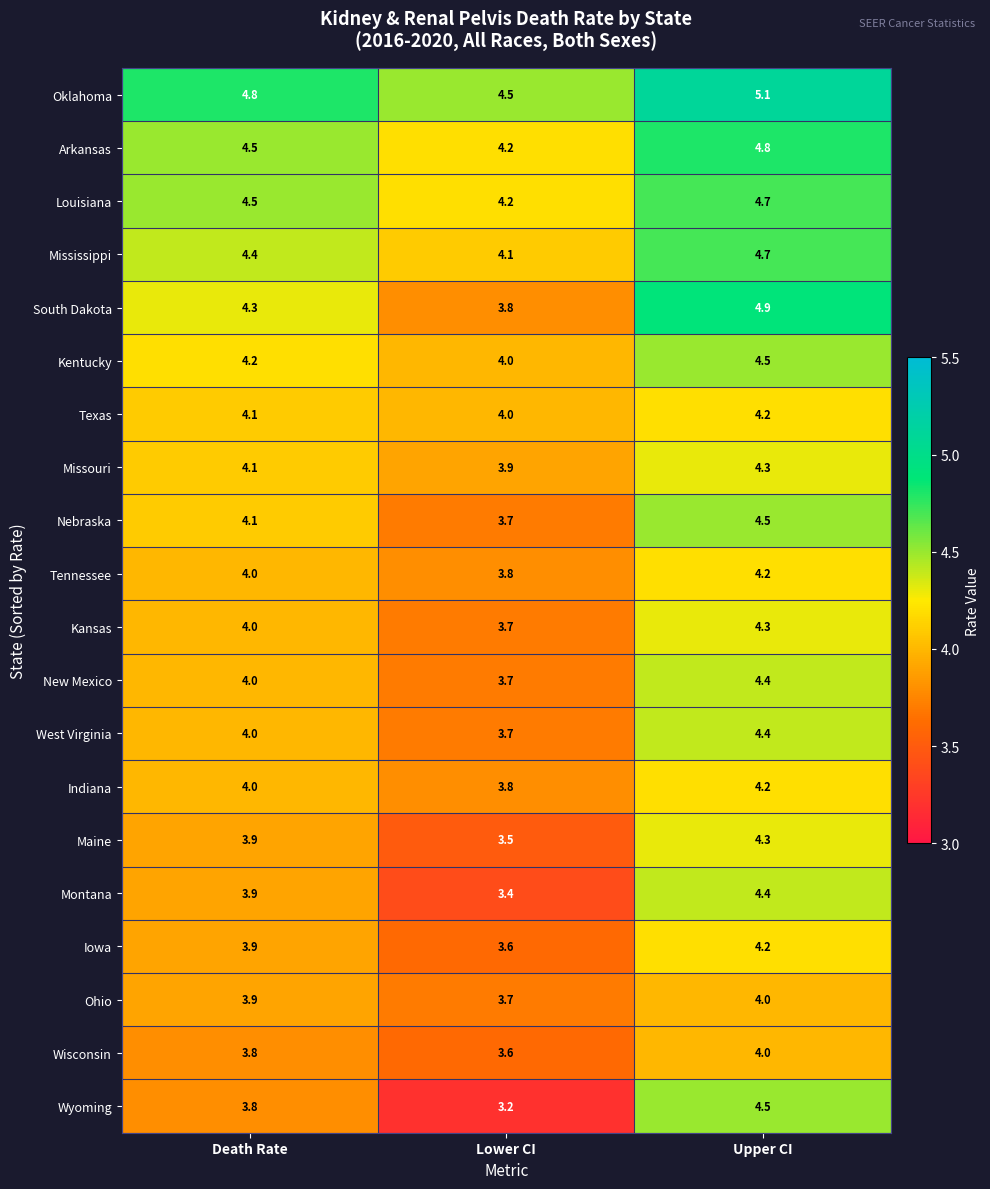

Rank the categories by Arkansas value from lowest to highest.

Lower CI, Death Rate, Upper CI